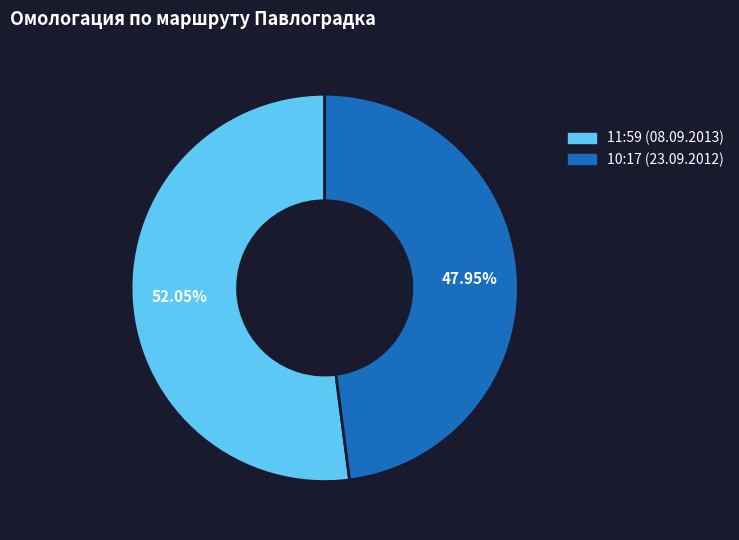

Count the number of slices in the pie.

2